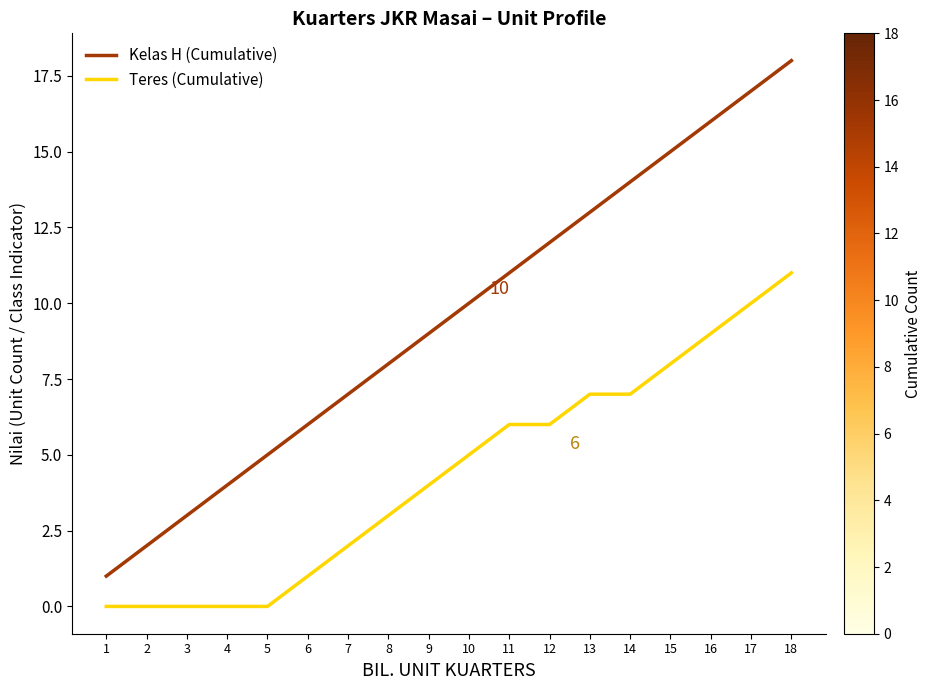

List the series in order of their peak value, lowest first.

Teres (Cumulative), Kelas H (Cumulative)